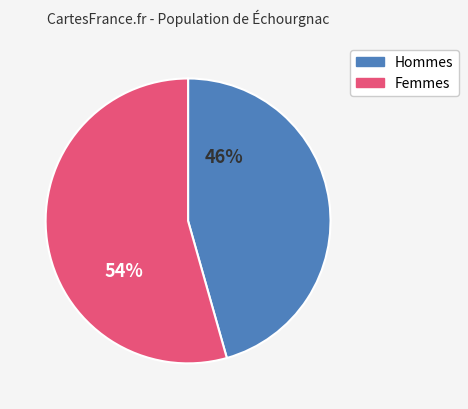

To the nearest percent, what is the average slice percentage?

50%